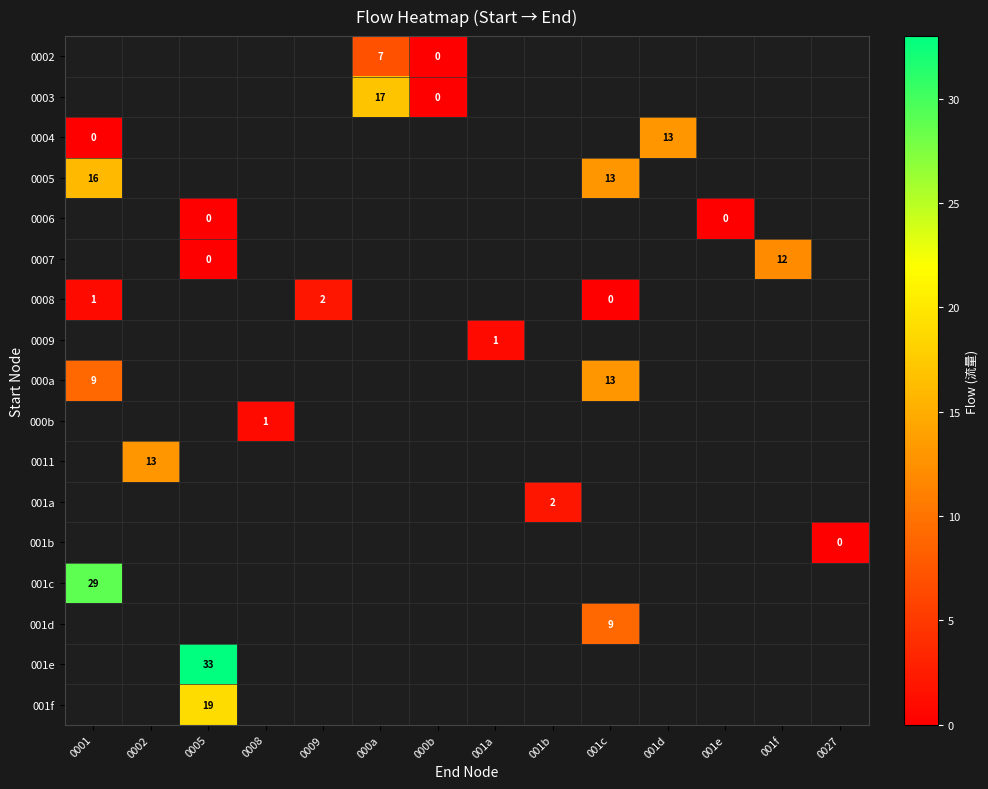

How many data points does each series have?

14